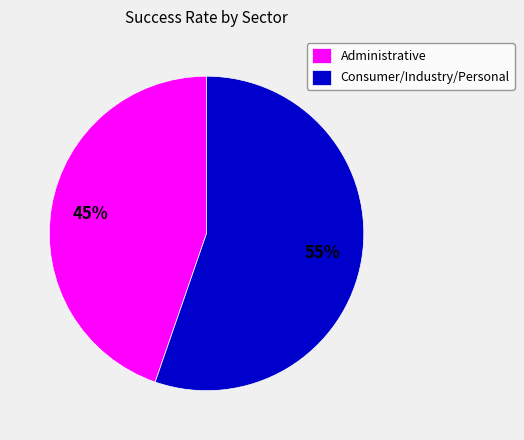

To the nearest percent, what portion does Administrative represent?

45%